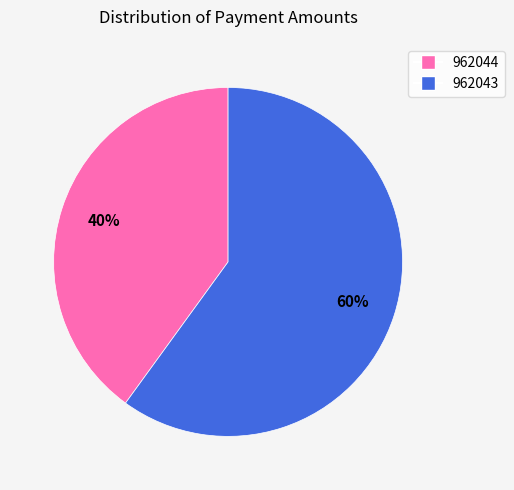

Is 962044 the majority of the pie?

No